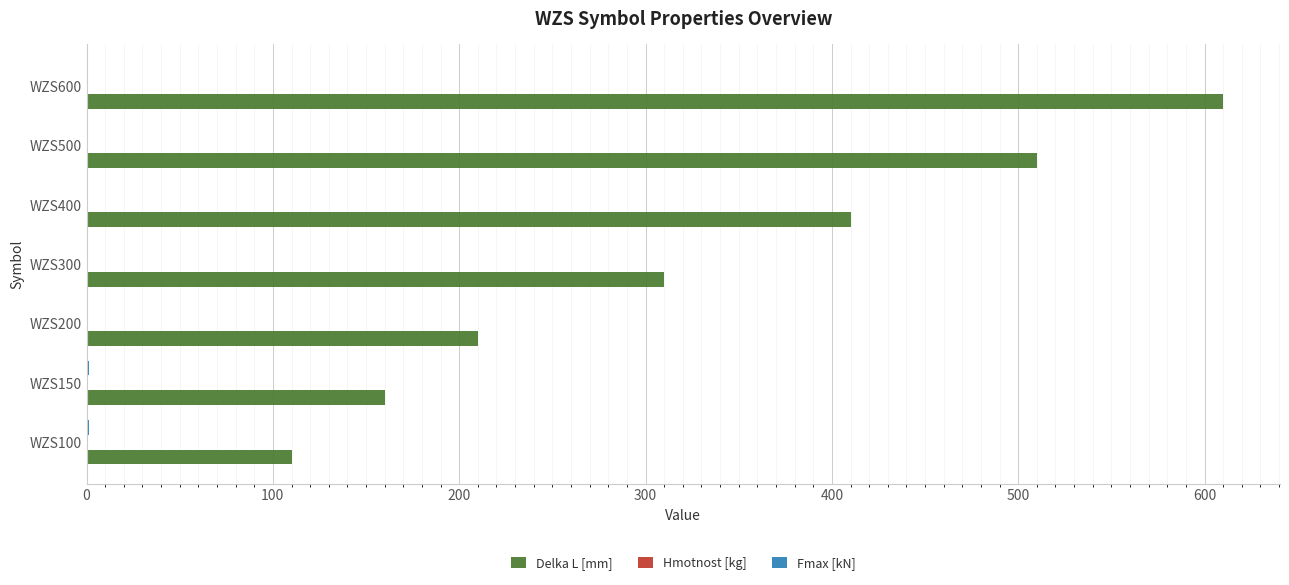

What is the sum of all Delka L [mm] values?

2320.0